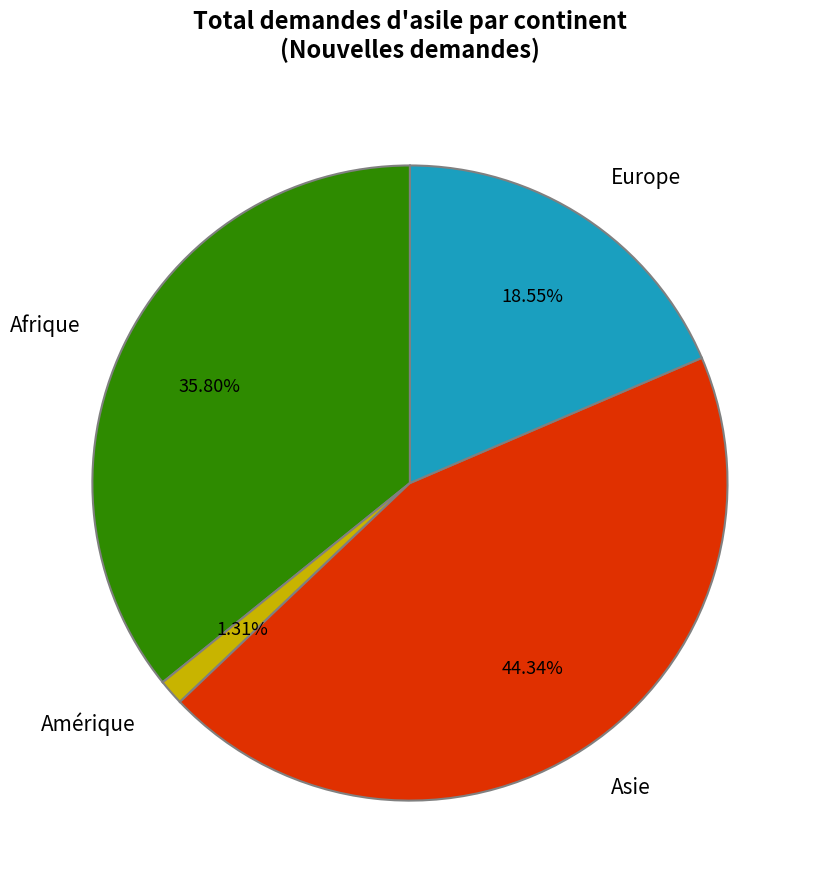

Rank the categories by value from highest to lowest.

Asie, Afrique, Europe, Amérique